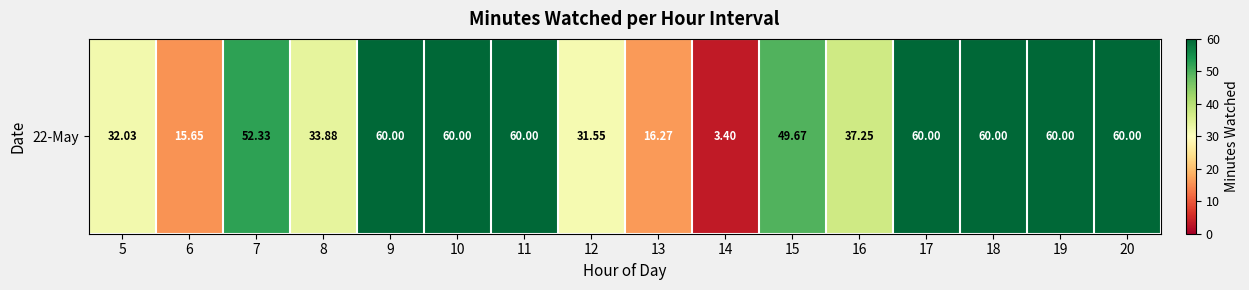

What value does the data have at 18?

60.0